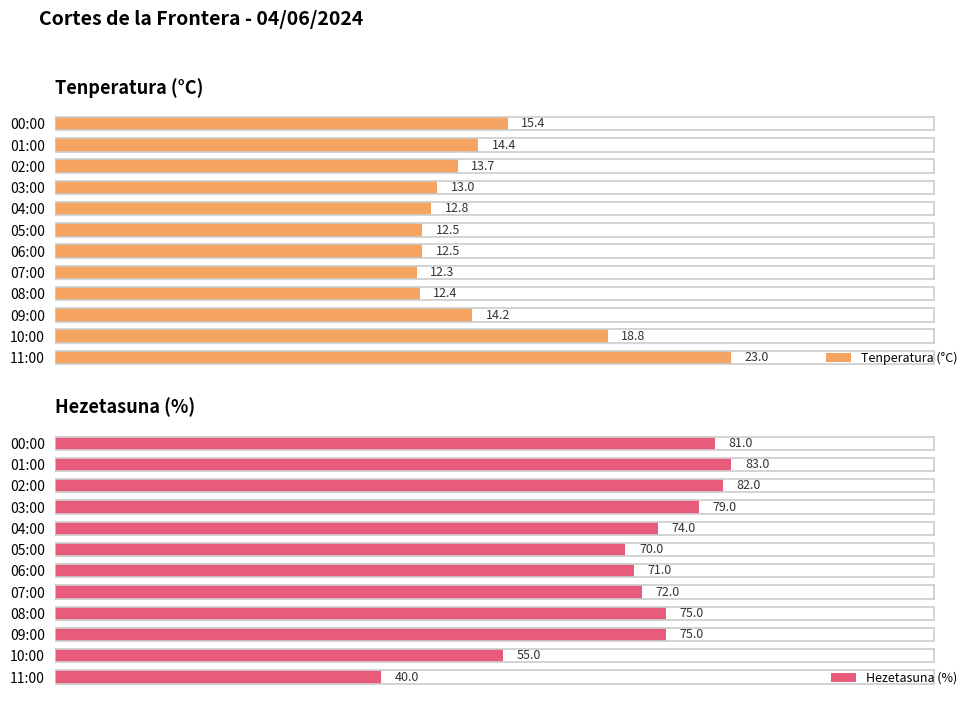

At which label is Hezetasuna (%) closest to 61?

10:00